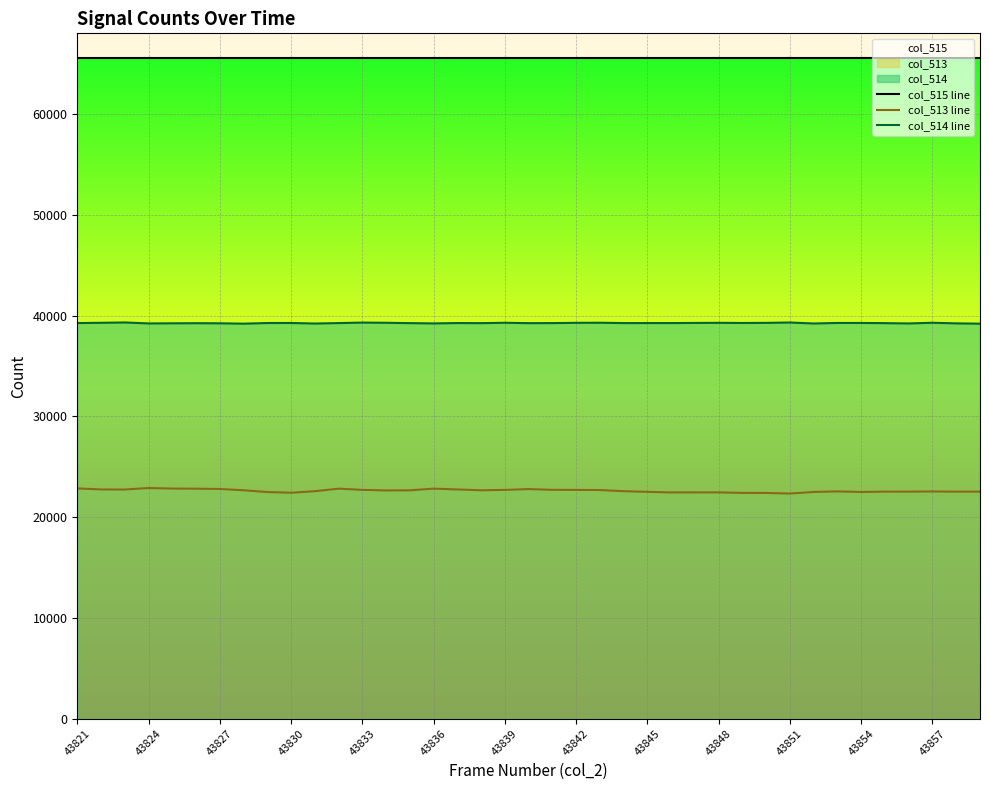

List the series in order of their peak value, lowest first.

col_513 line, col_514 line, col_515 line